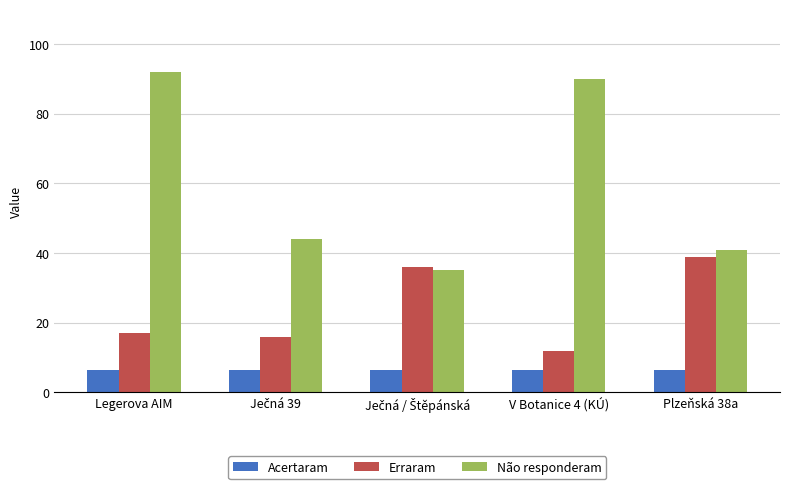

What is the highest value of the Acertaram series?

6.5